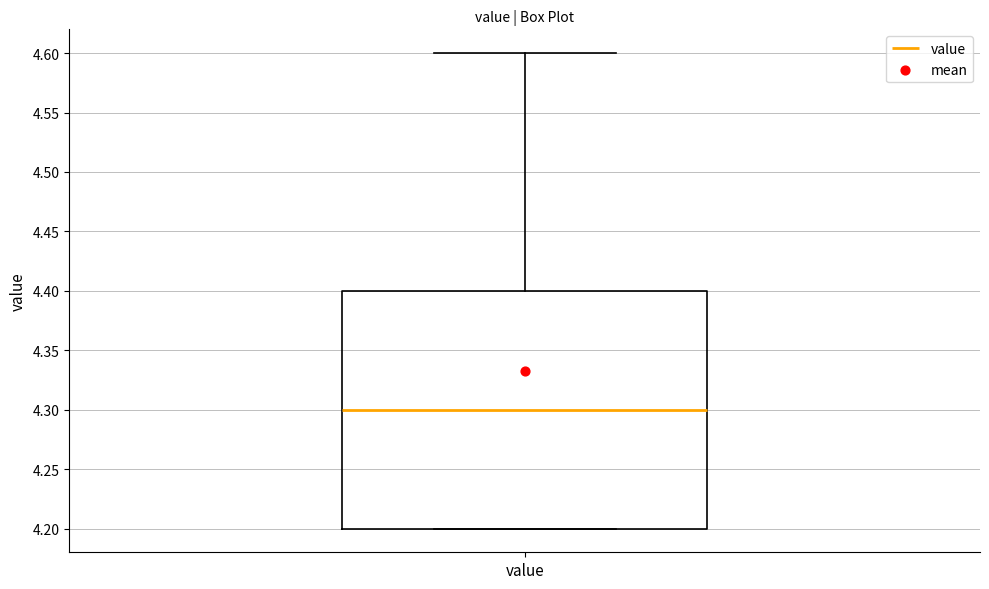

Transcribe this box plot: give where the median line is, the range the box spans, and where the two whiskers end, as read against the y-axis. The values are not printed on the chart, so give them approximately, as read against the axis.

median 4.3, box 4.2 to 4.4, whiskers 4.2 to 4.6